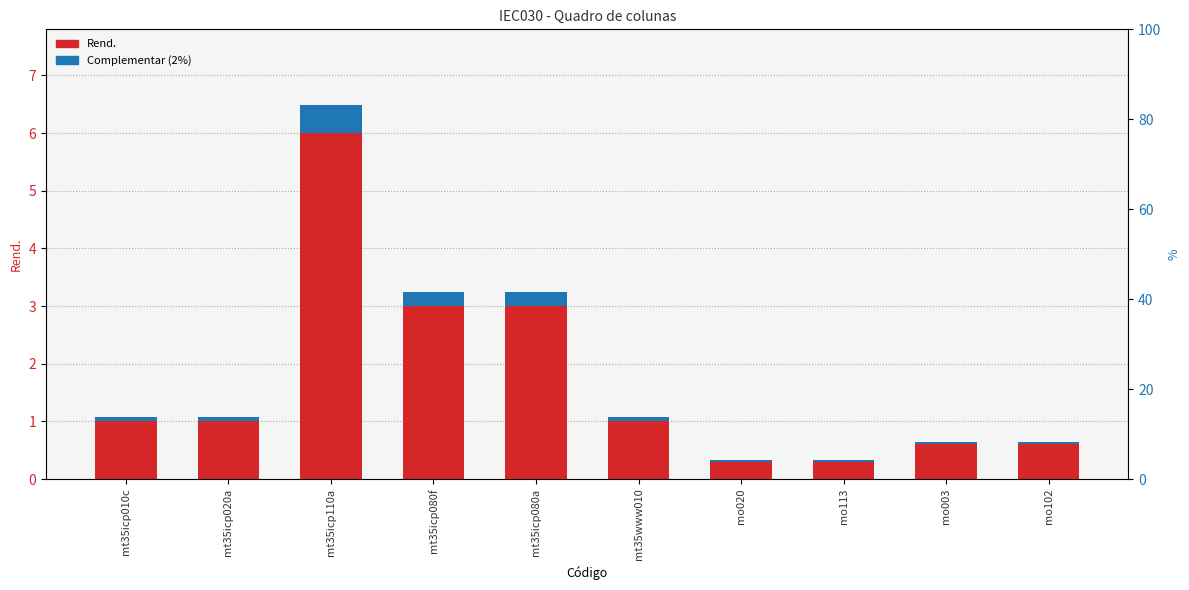

Which category has the highest value in the Rend. series?

mt35icp110a